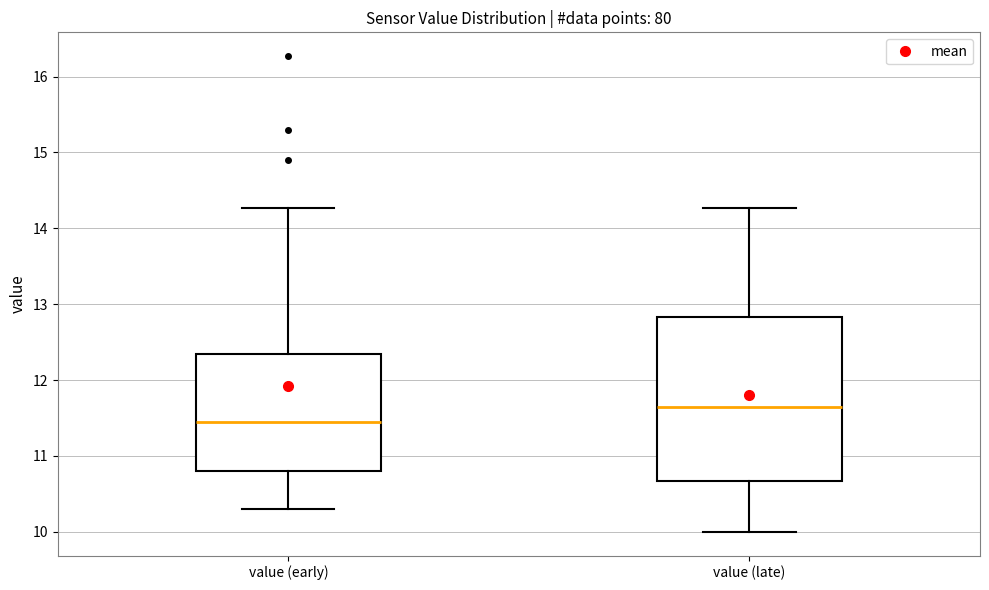

Comparing the boxes themselves (not the whiskers), which one is the tallest?

value (late)